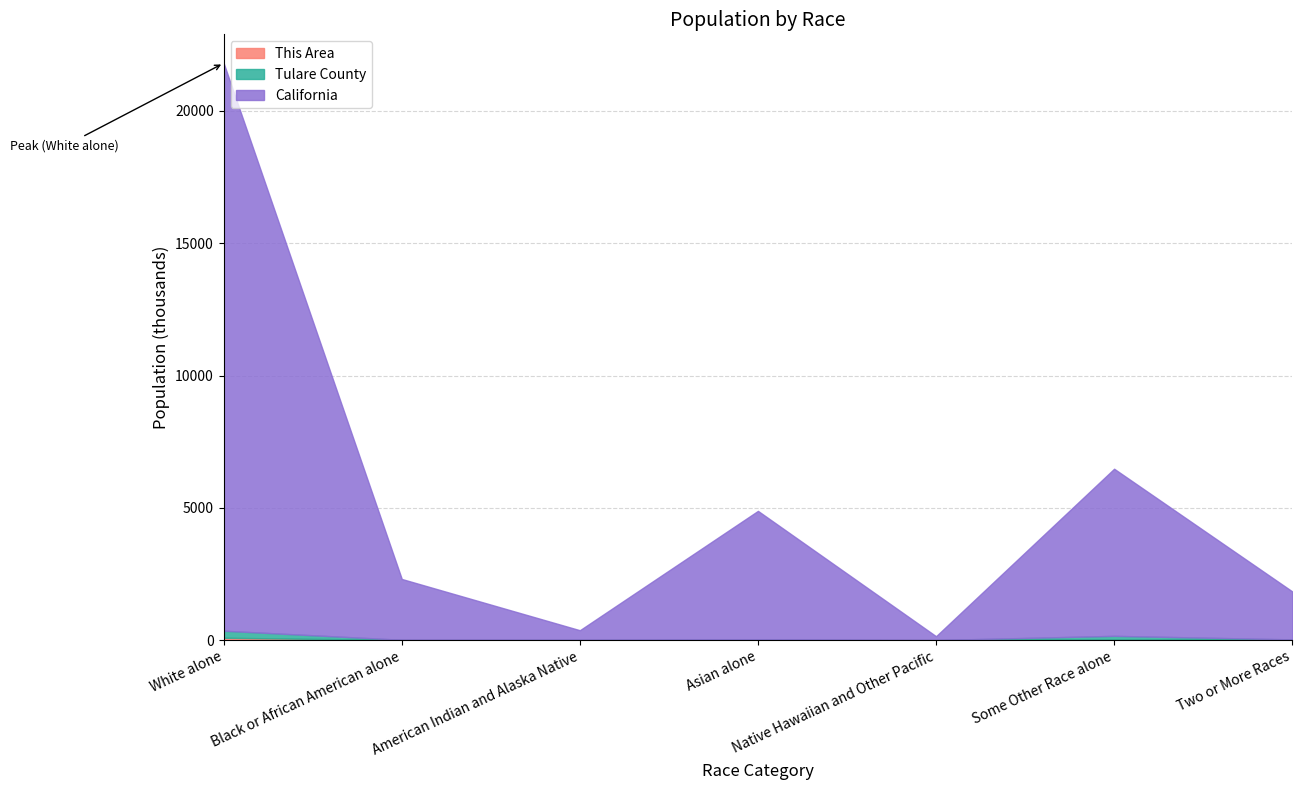

The value of Tulare County at Two or More Races is 5.3. True or false?

False